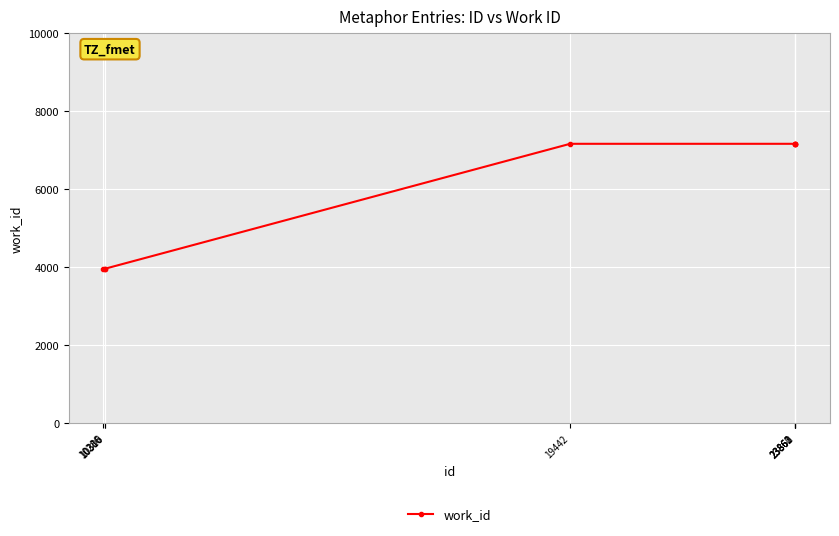

What is the value of the 4th point from the left?

7163